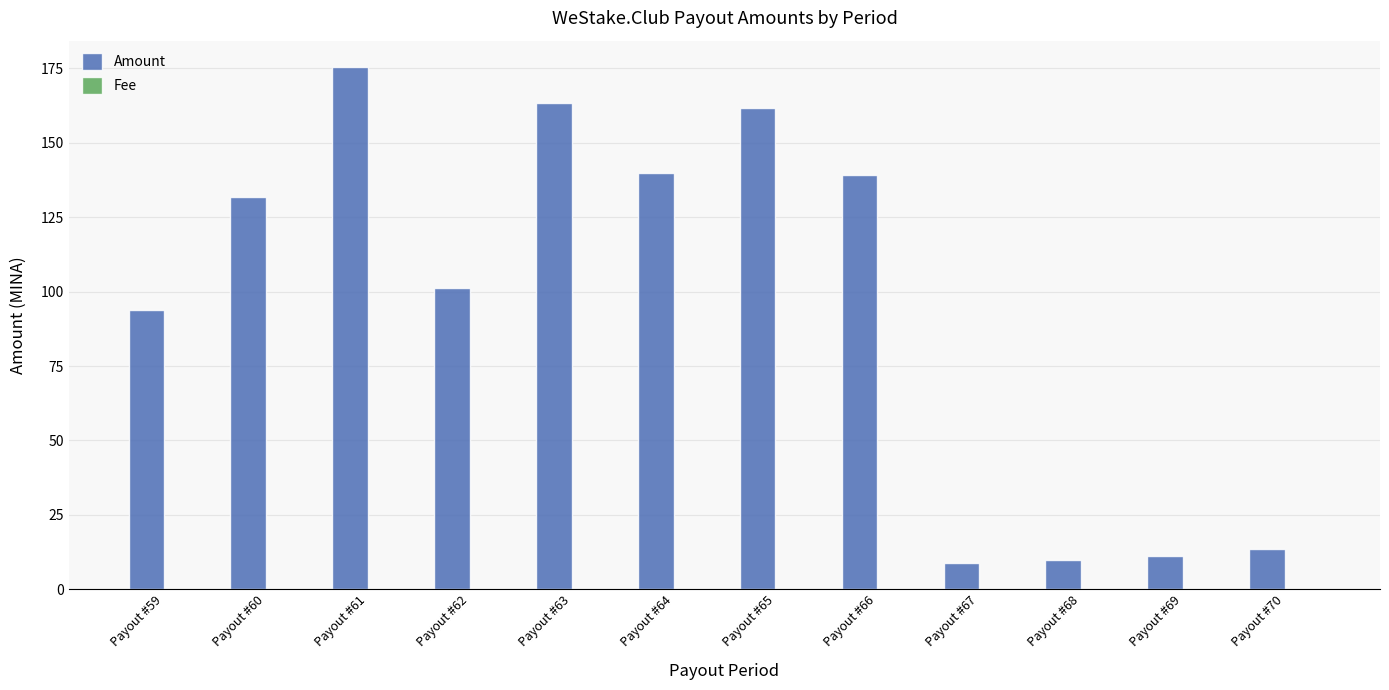

What is the sum of all Amount values?

1149.9